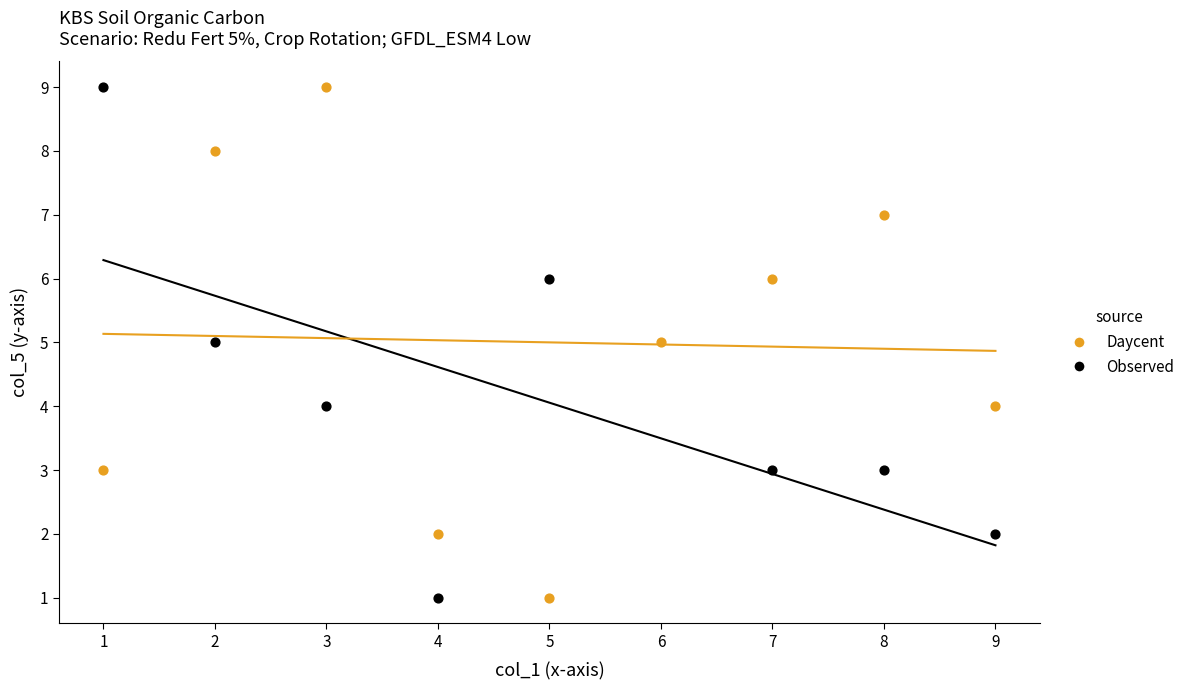

What are all the series names shown in the legend?

Daycent, Observed